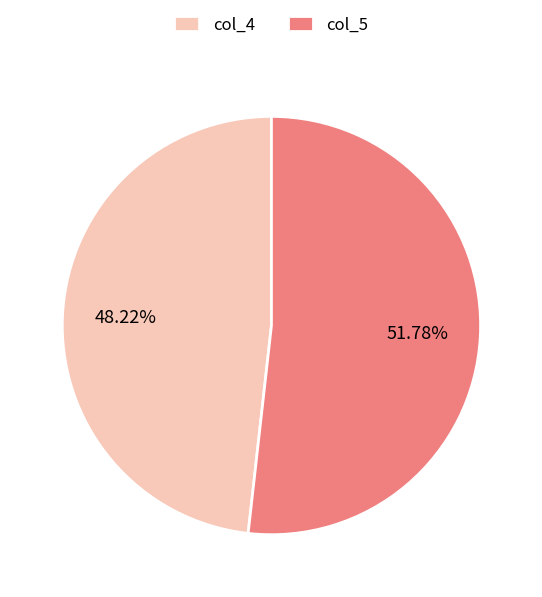

Does any single category account for the majority?

Yes